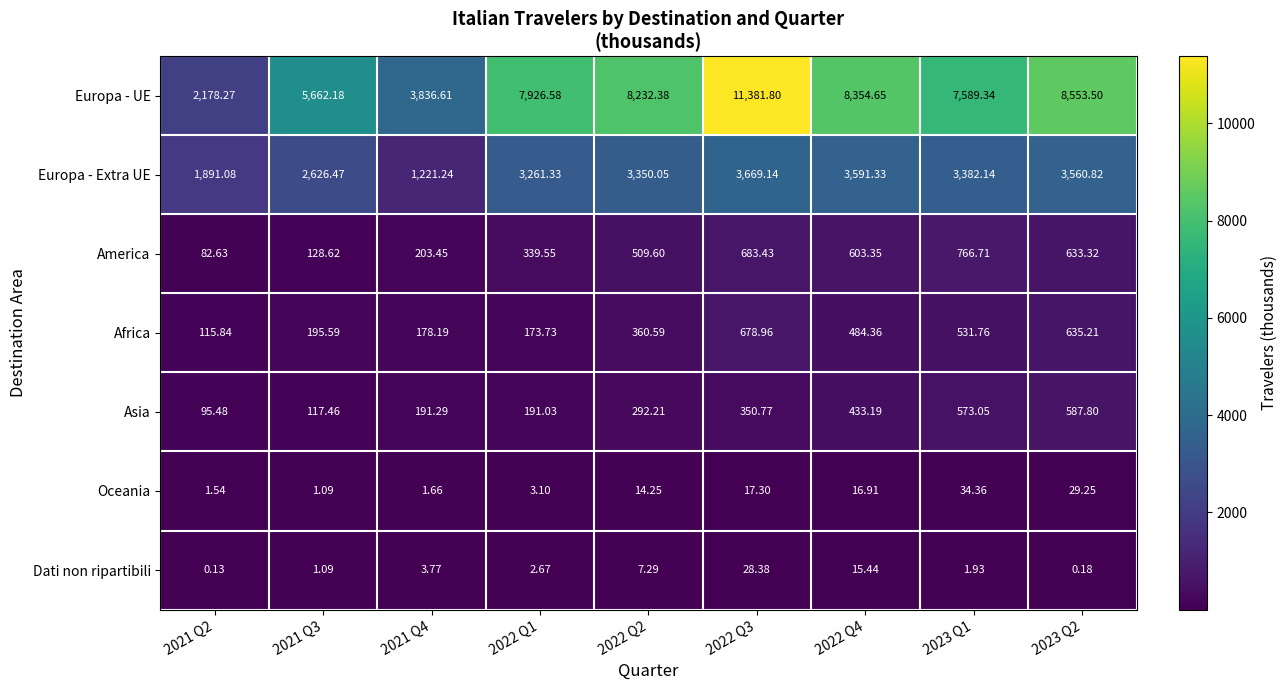

Is the value of Europa - UE at 2022 Q4 greater than the value of America at 2021 Q2?

Yes